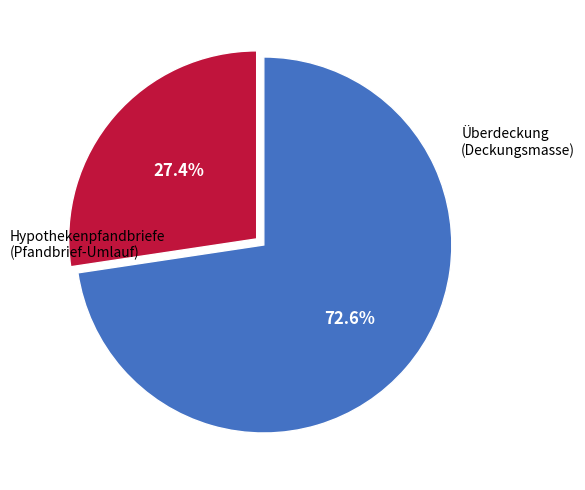

What is the smallest slice in the pie chart?

Hypothekenpfandbriefe